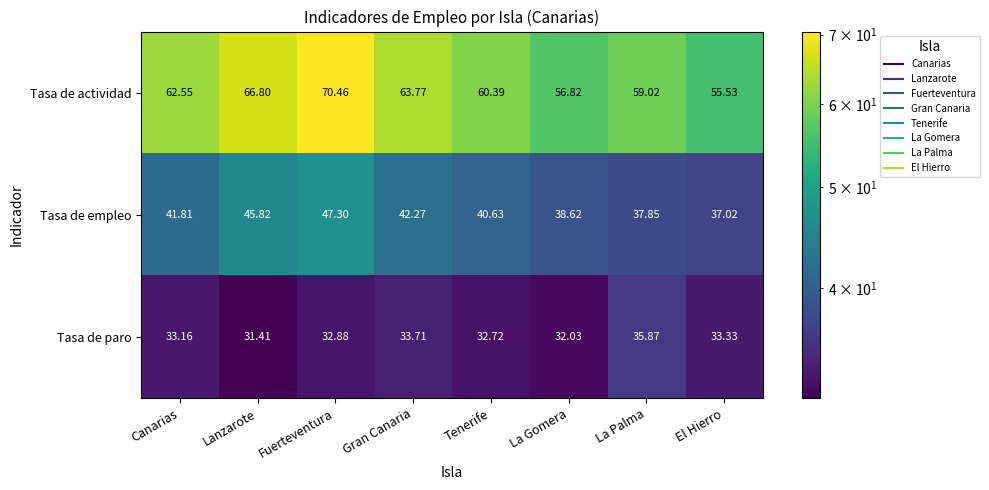

Which series has the largest total across all categories?

Tasa de actividad